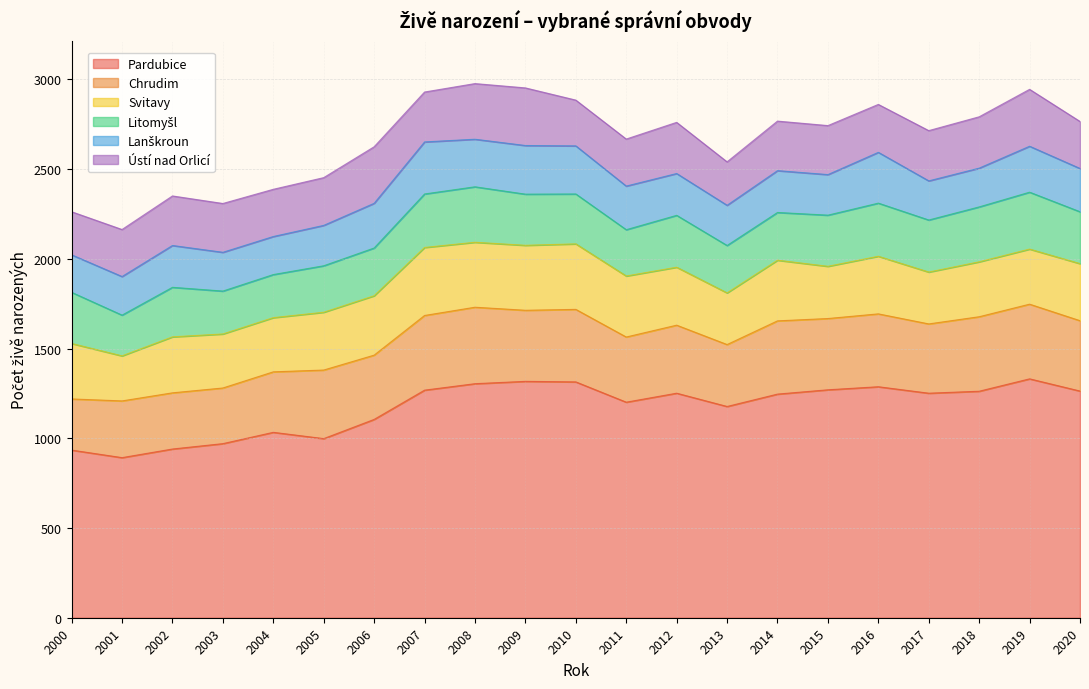

Which label corresponds to the largest value in the chart?

2019